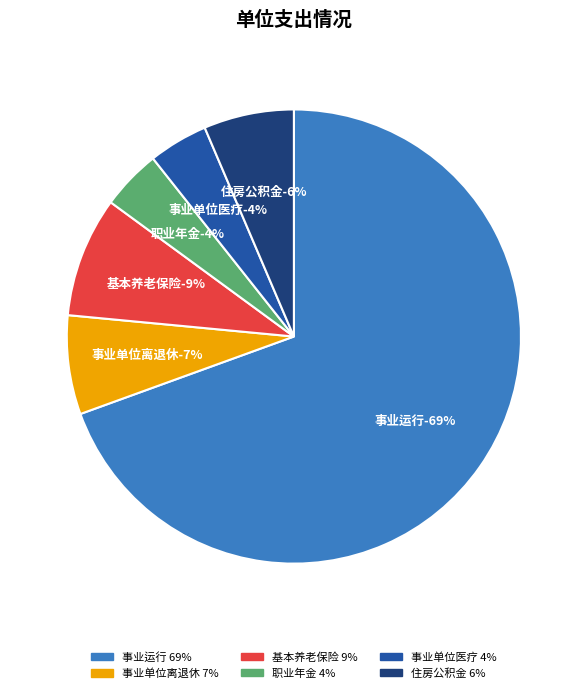

What is the ratio of the value at 机关事业单位基本养老保险缴费支出 to the value at 事业单位离退休?

1.2